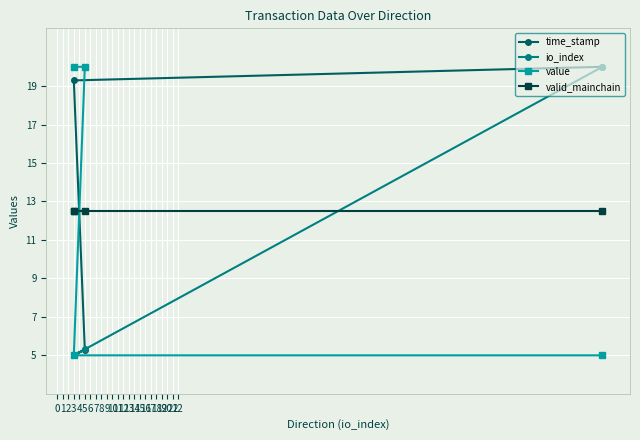

How many interior local valleys does the io_index series have?

1